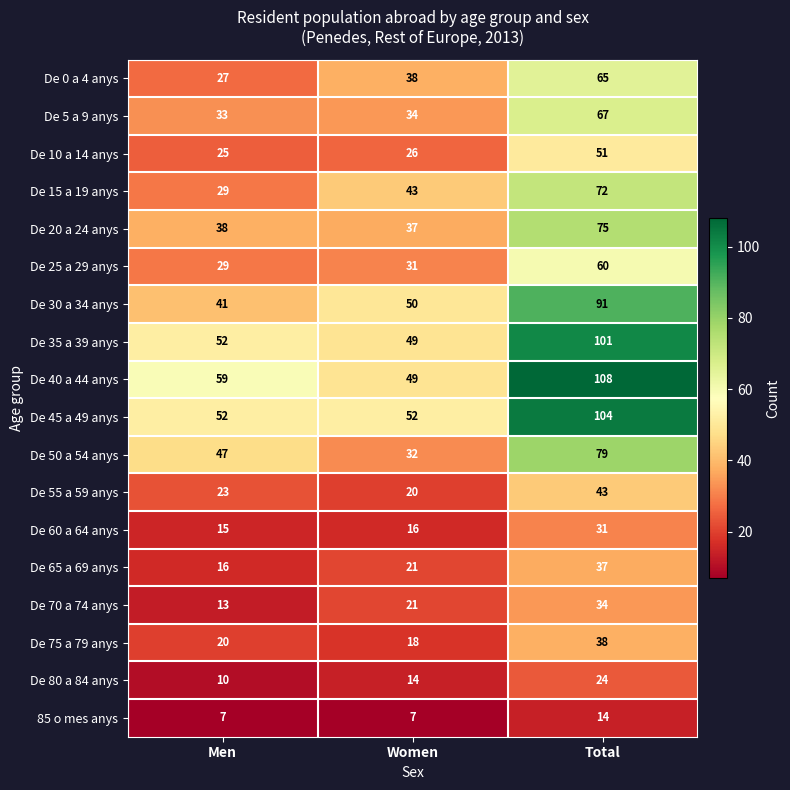

What is the average value of the De 45 a 49 anys series?

69